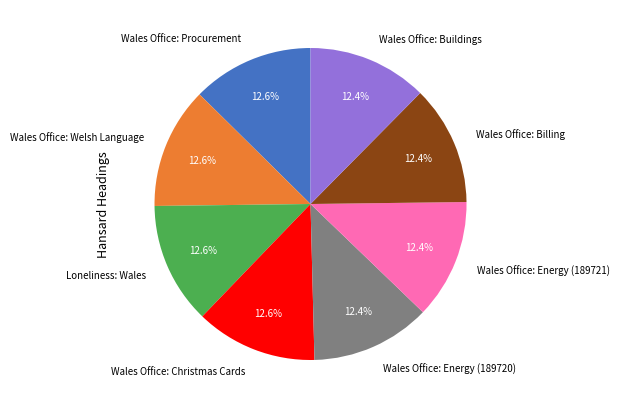

What is the ratio of the value at Loneliness: Wales to the value at Wales Office: Procurement?

1.0